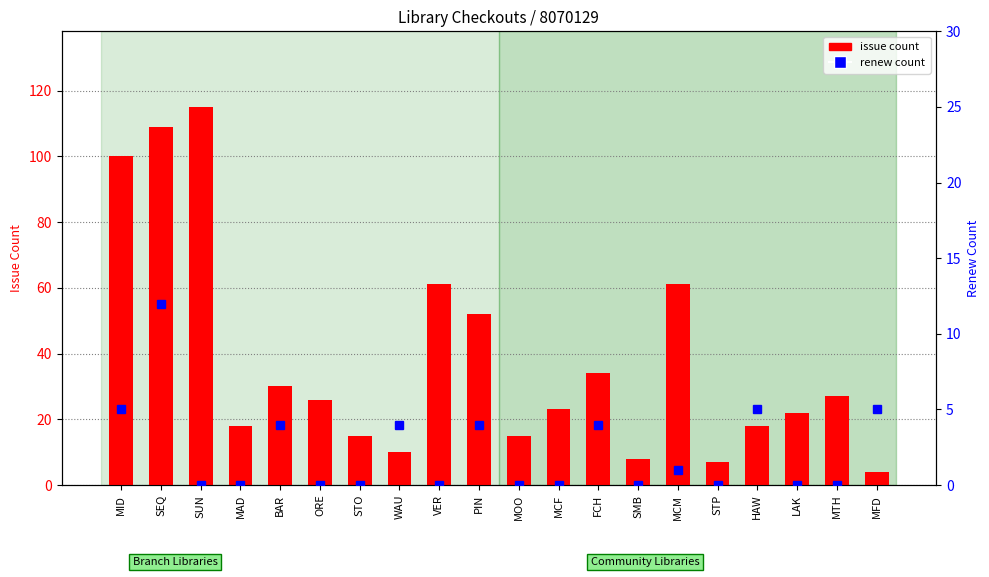

What is the maximum value shown in the chart?

115